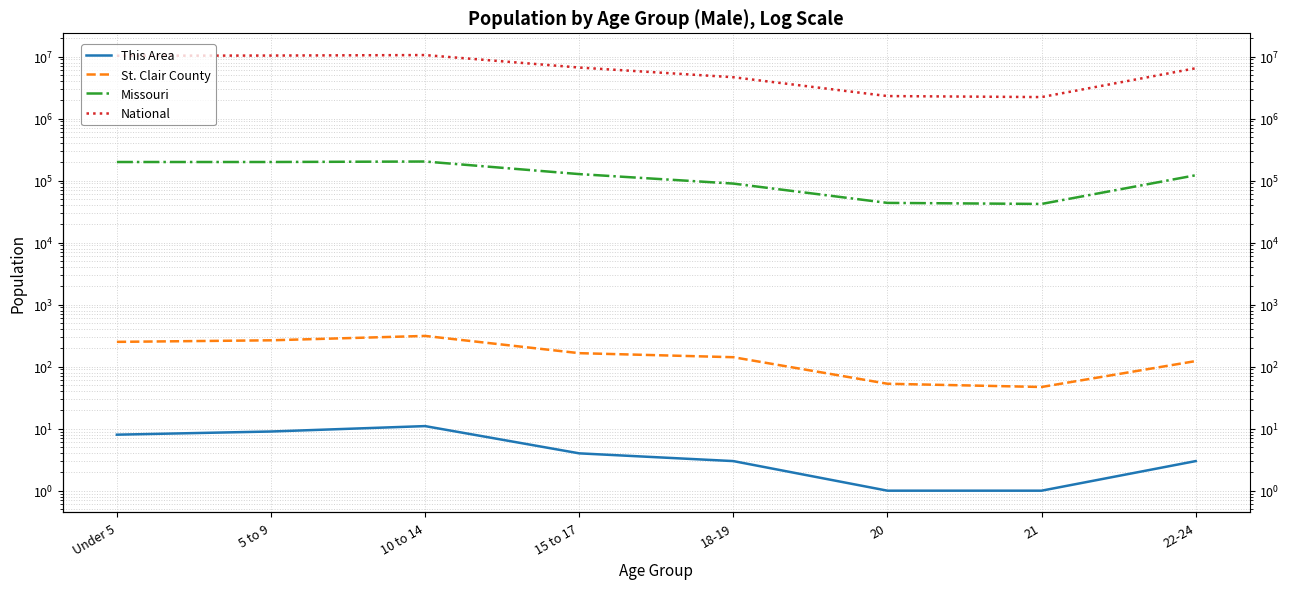

What are all the series names shown in the legend?

This Area, St. Clair County, Missouri, National